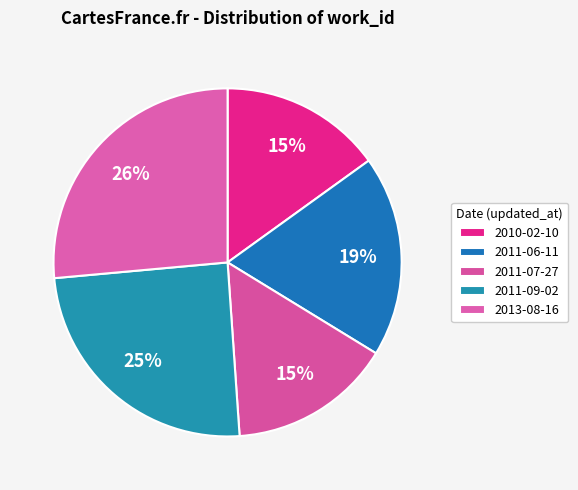

True or false: 2011-09-02 accounts for 25% of the total.

True